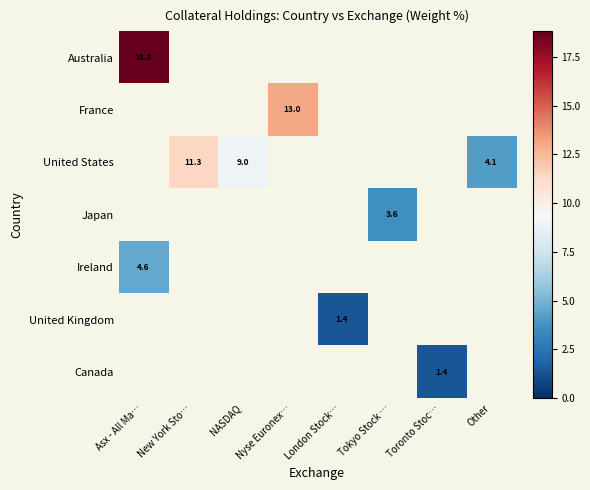

The Japan series shows 3.6 at Tokyo Stock …. True or false?

True